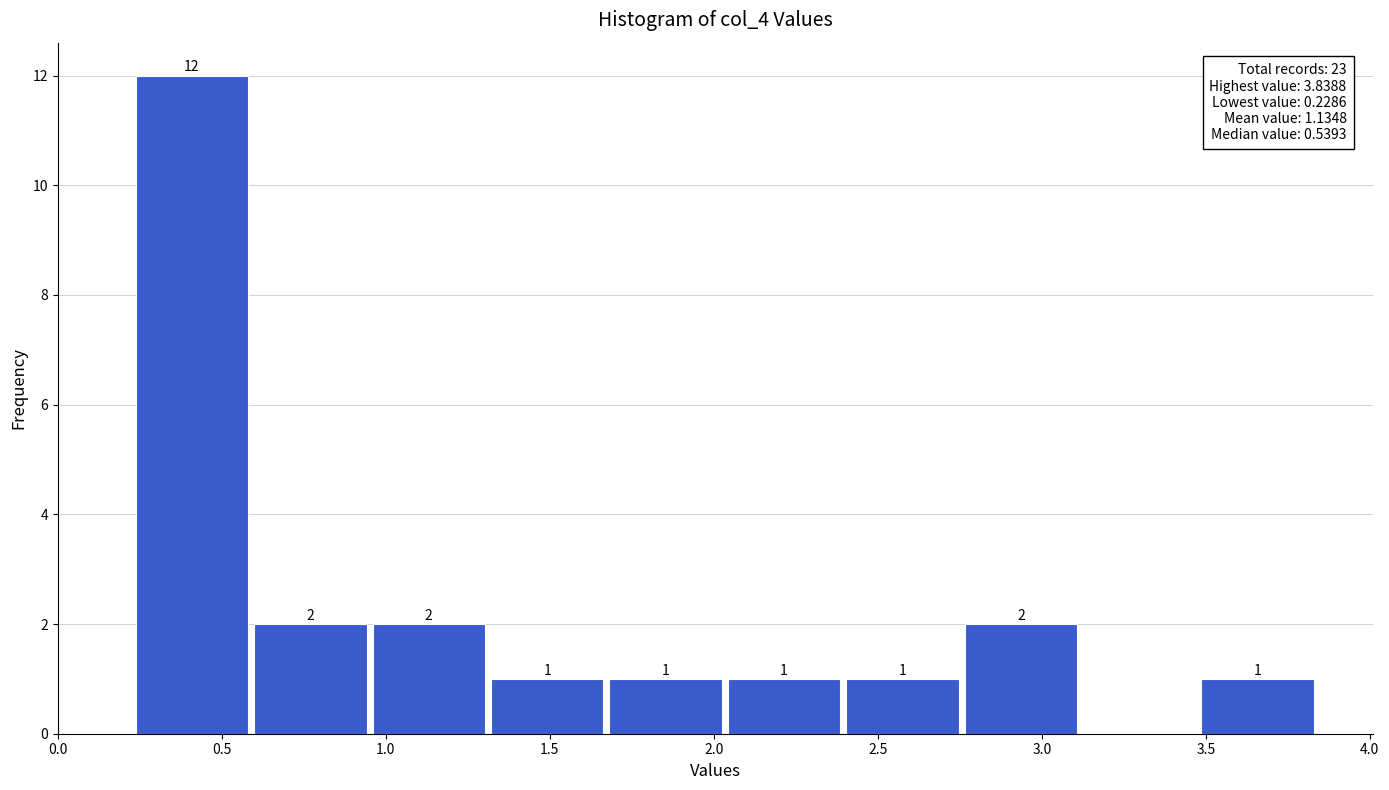

Over which range of the x-axis is the bar tallest?

0.25 to 0.60